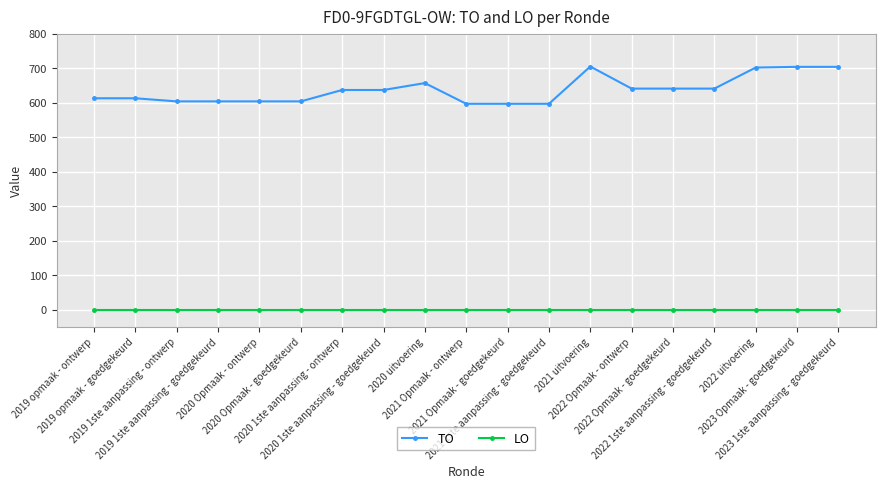

Which series has the widest spread of values?

TO